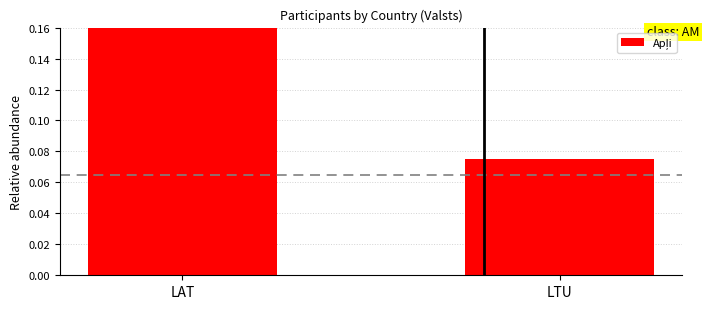

Are the bars horizontal?

No